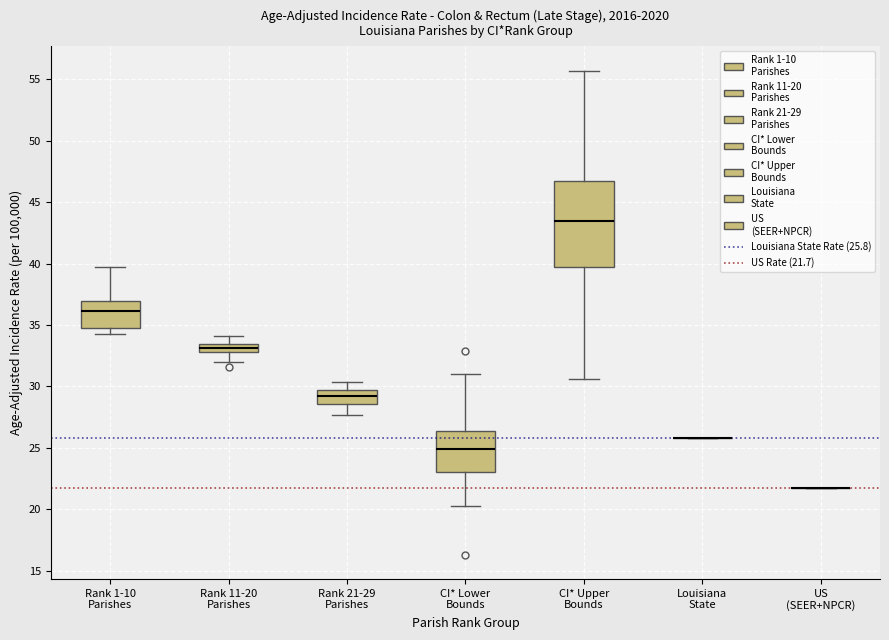

Comparing the boxes themselves (not the whiskers), which one is the tallest?

CI* Upper Bounds